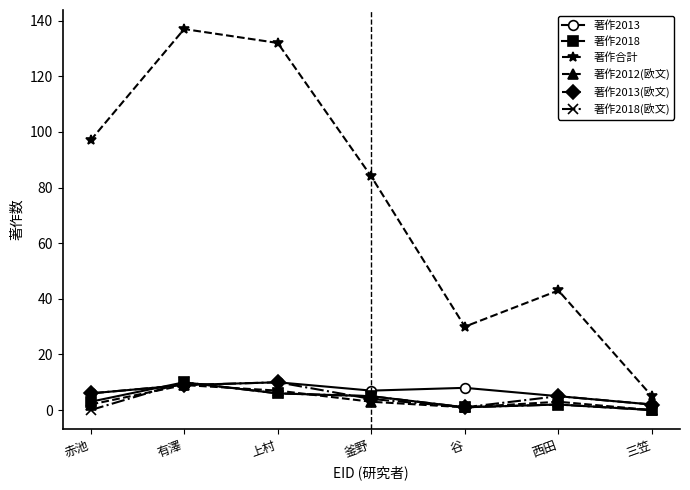

How many interior local valleys does the 著作2013(欧文) series have?

1